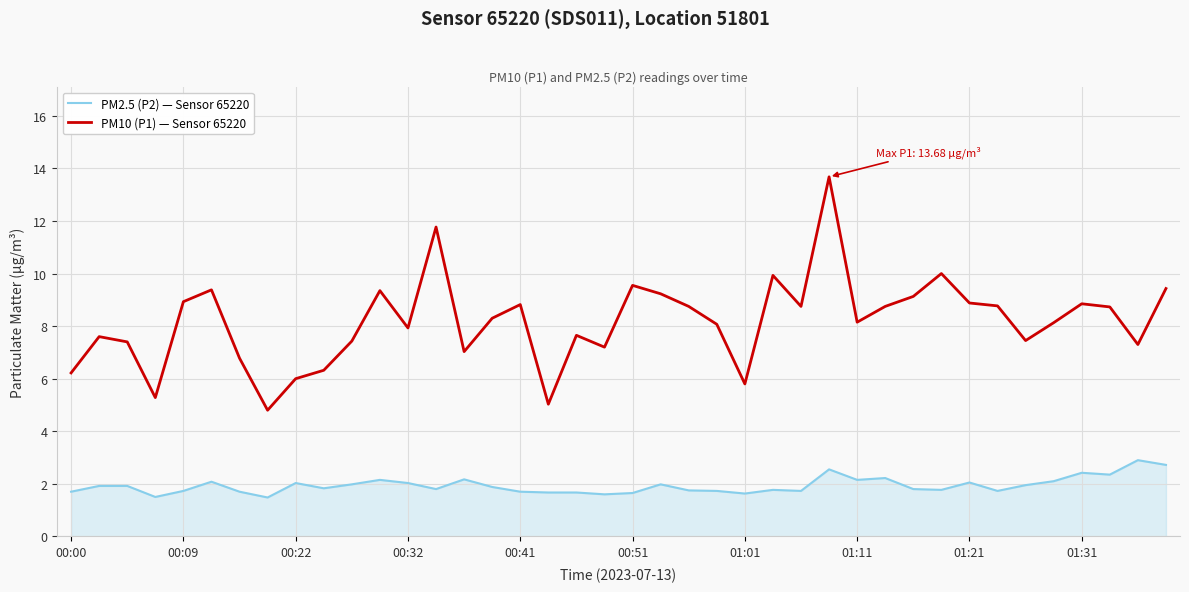

What is the difference between the maximum and minimum values in the PM10 (P1) — Sensor 65220 series?

8.9